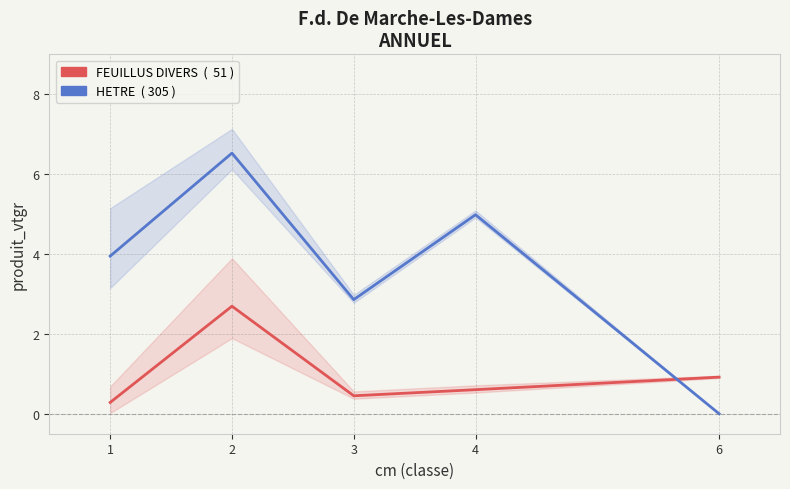

What is the value of the HETRE point at the 4th from the left?

5.0